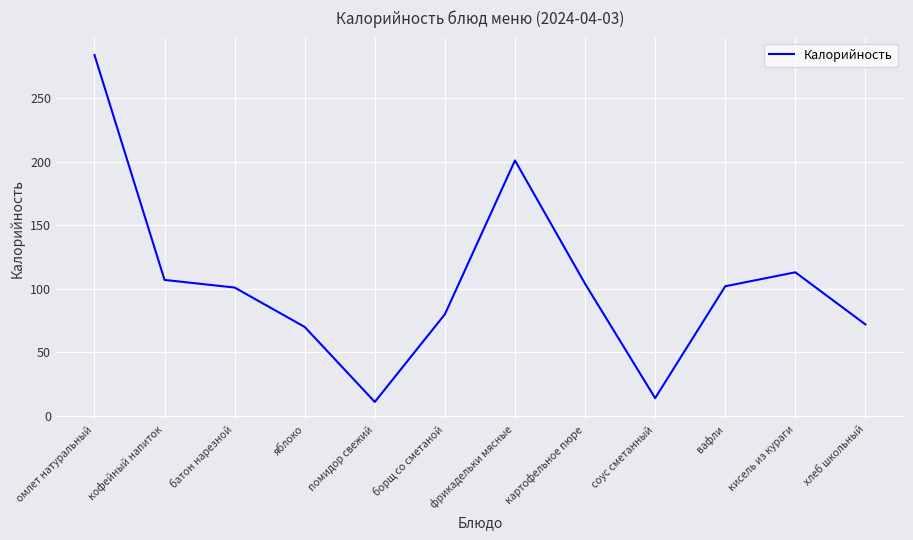

Where does the data first go above 102?

омлет натуральный